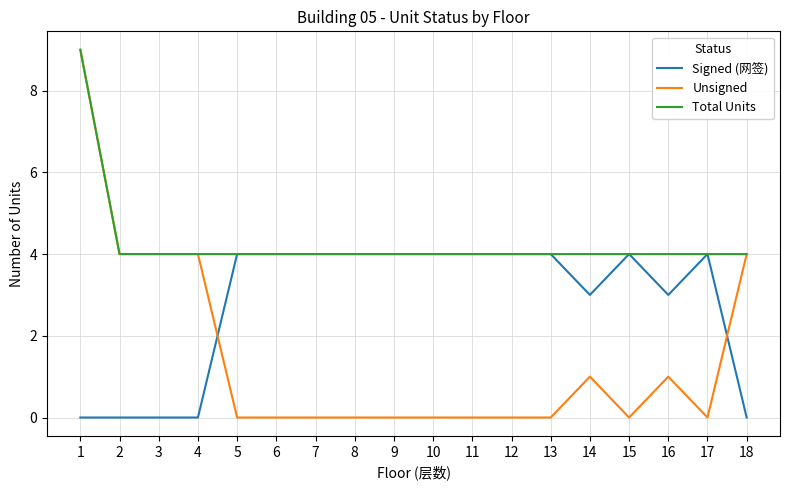

Reading left to right, transcribe all the data shown in this chart.

Signed (网签): 1=0	2=0	3=0	4=0	5=4	6=4	7=4	8=4	9=4	10=4	11=4	12=4	13=4	14=3	15=4	16=3	17=4	18=0
Unsigned: 1=9	2=4	3=4	4=4	5=0	6=0	7=0	8=0	9=0	10=0	11=0	12=0	13=0	14=1	15=0	16=1	17=0	18=4
Total Units: 1=9	2=4	3=4	4=4	5=4	6=4	7=4	8=4	9=4	10=4	11=4	12=4	13=4	14=4	15=4	16=4	17=4	18=4